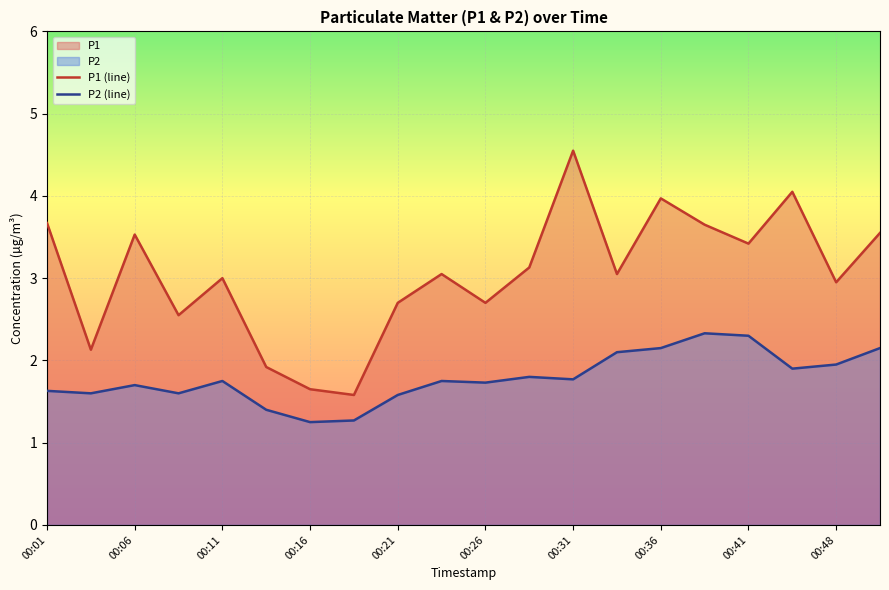

What is the value of the P2 point at the 5th from the left?

1.8